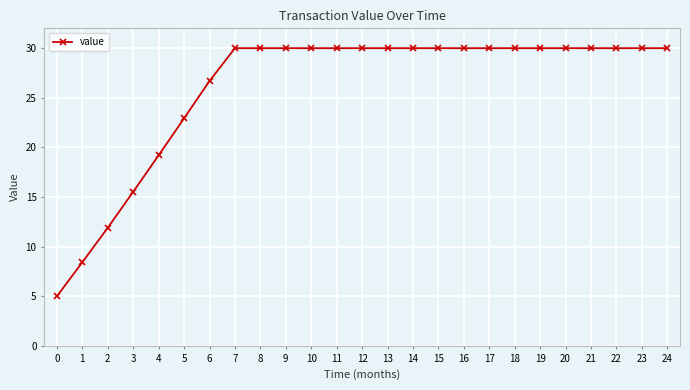

What is the ratio of the value at 22 to the value at 4?

1.6